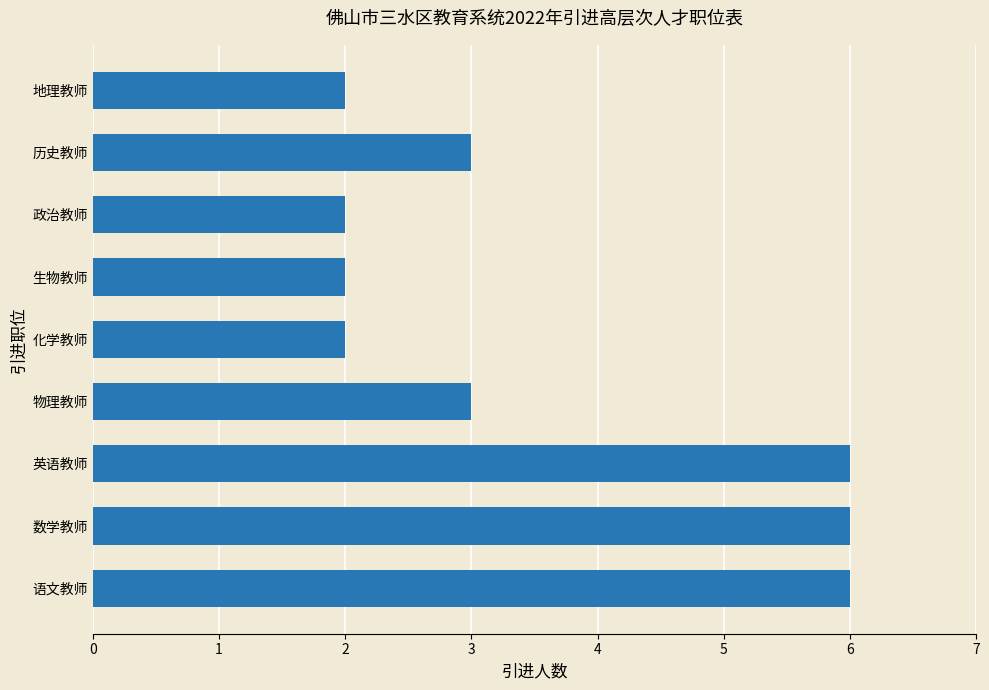

What is the difference between the maximum and minimum values?

4